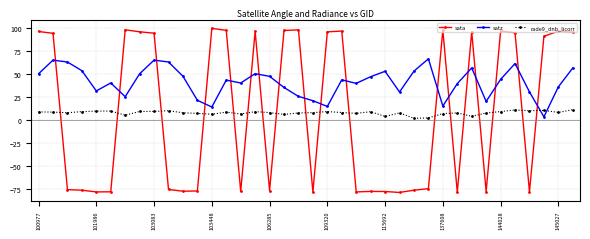

What is the value of the satz point at the 27th from the left?

53.1